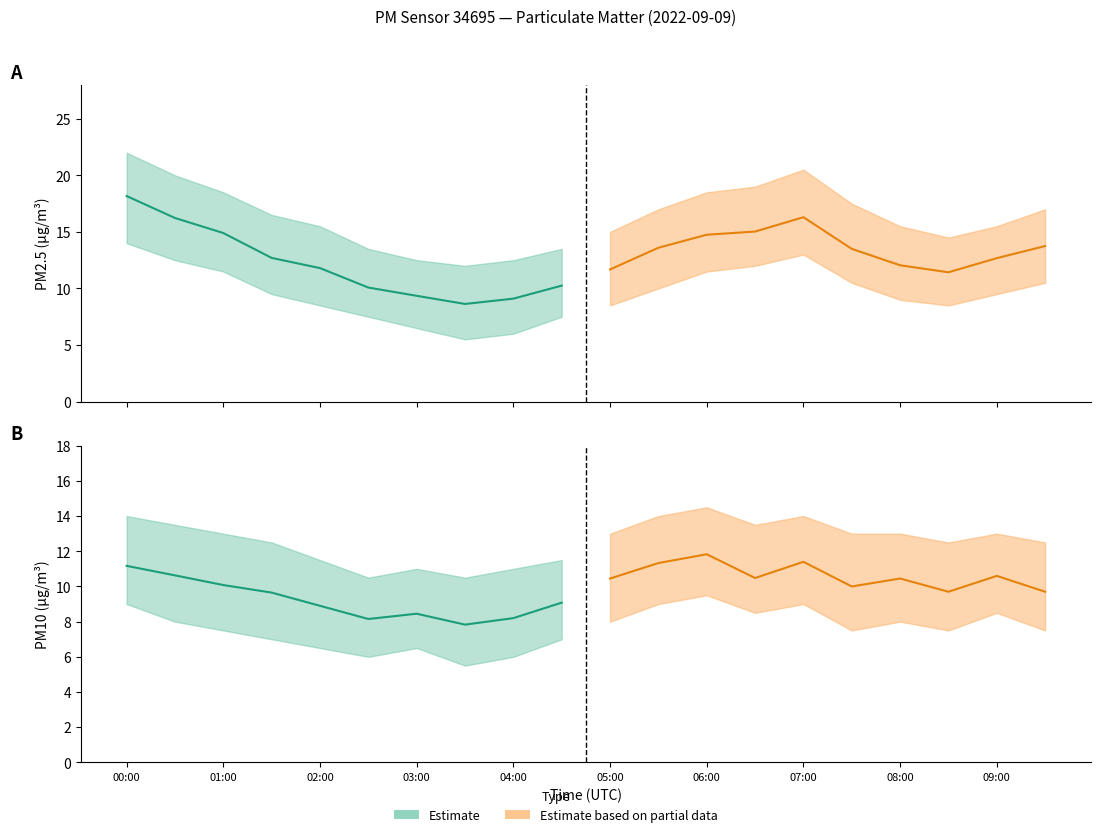

True or false: P1 and P2 intersect in this chart.

False